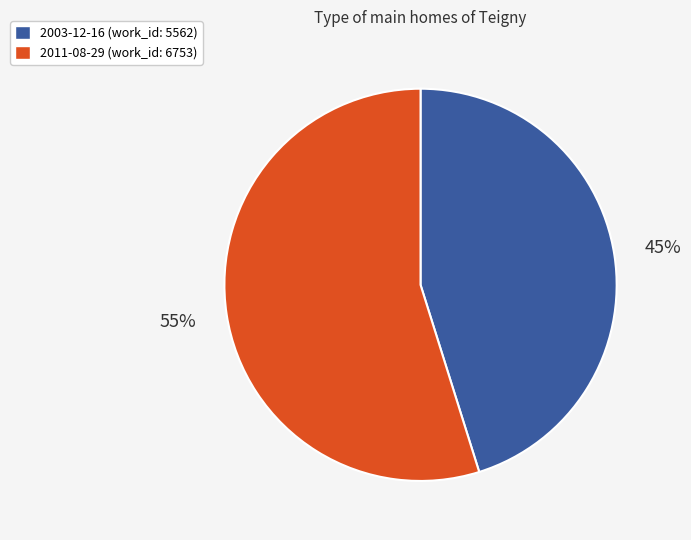

Which has a higher value, 2003-12-16 or 2011-08-29?

2011-08-29